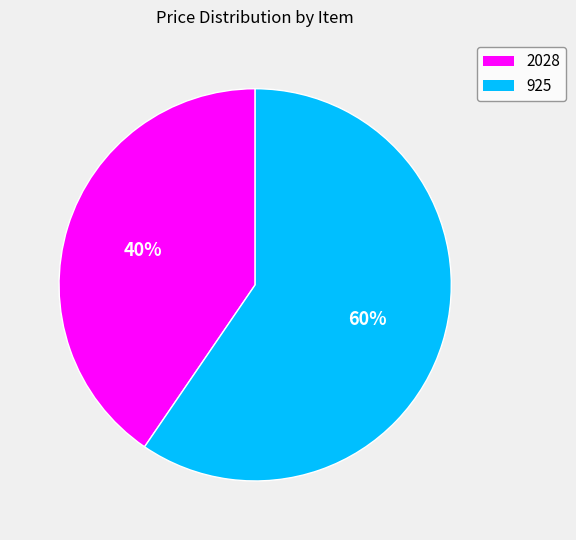

Which category has the biggest portion of the pie?

925